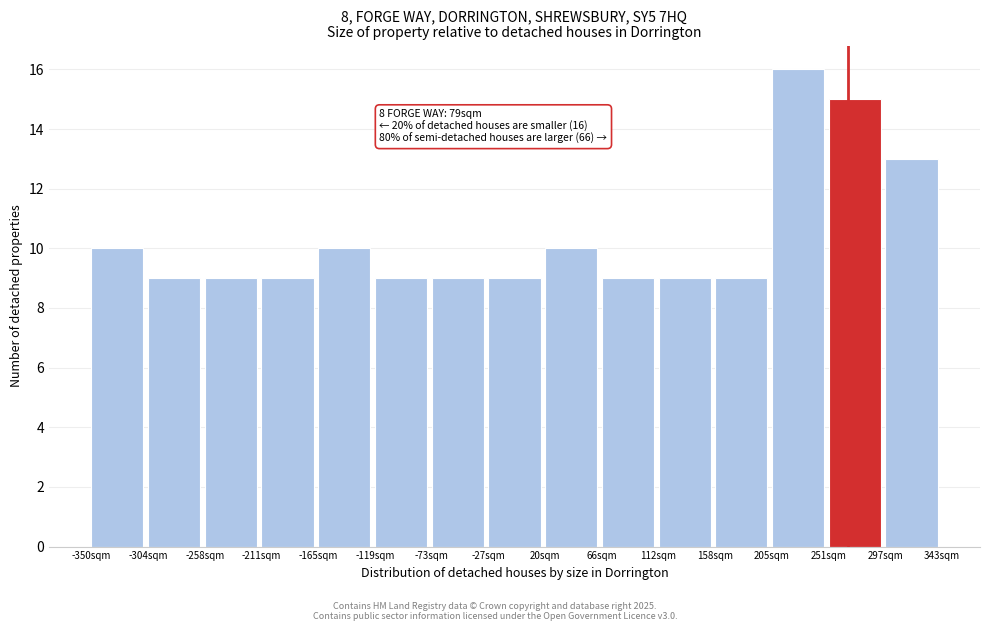

Reading right to left, list all the values displayed in this chart.

297sqm=13	251sqm=15	205sqm=16	158sqm=9	112sqm=9	66sqm=9	20sqm=10	-27sqm=9	-73sqm=9	-119sqm=9	-165sqm=10	-211sqm=9	-258sqm=9	-304sqm=9	-350sqm=10